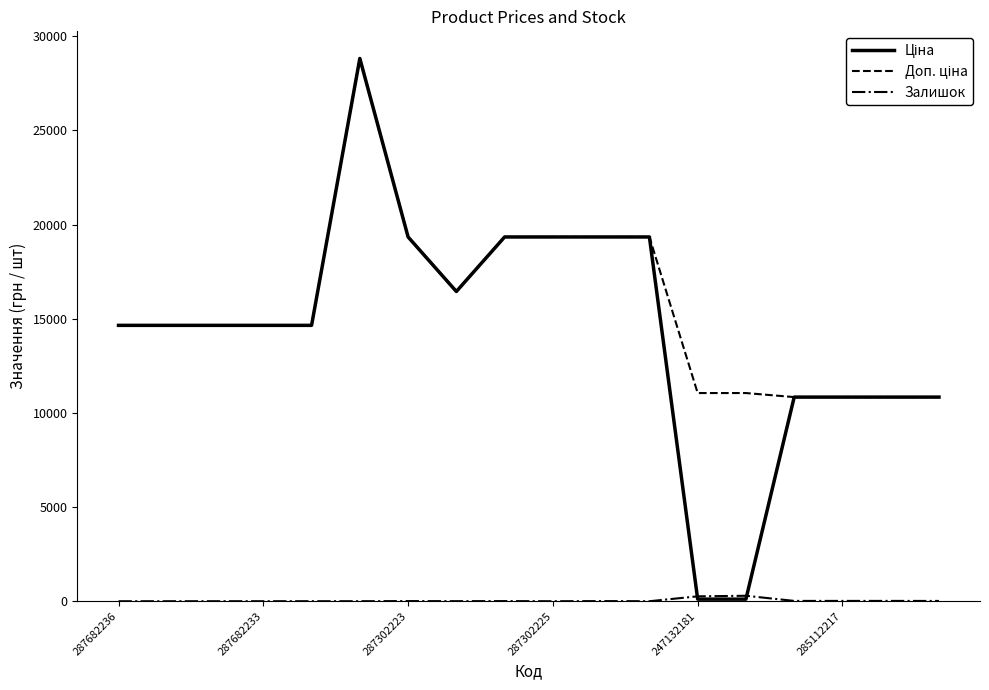

Does the chart display data point markers on the line(s)?

No